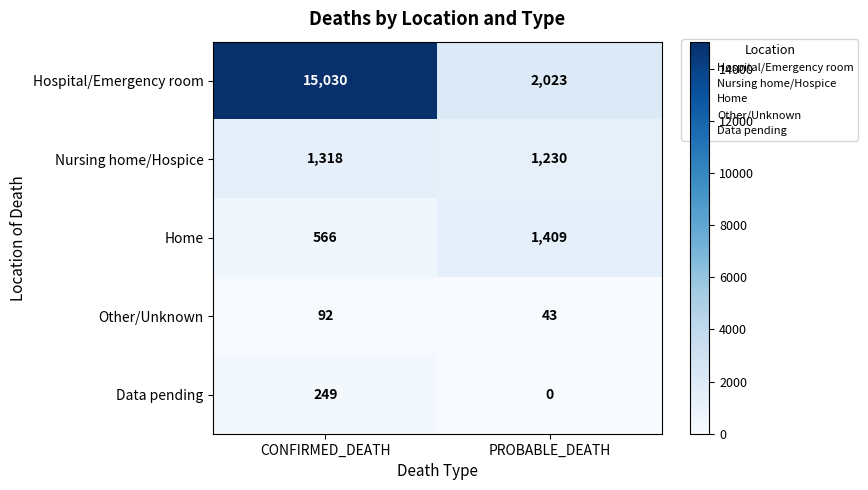

Which series has the largest total across all categories?

Hospital/Emergency room